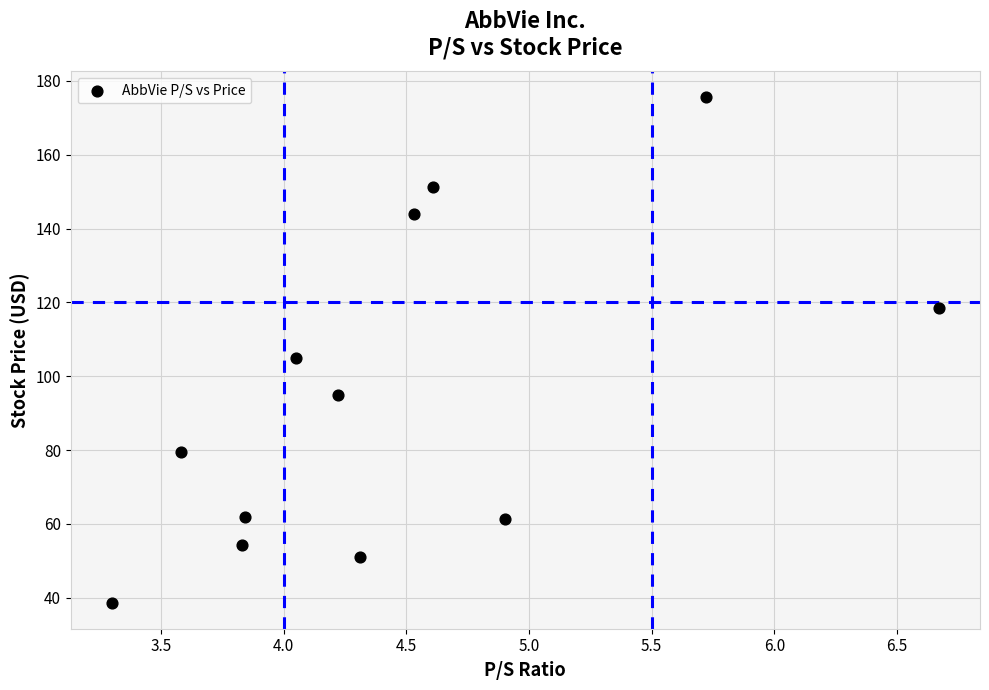

What Y value in the scatter plot is closest to 107?

105.0